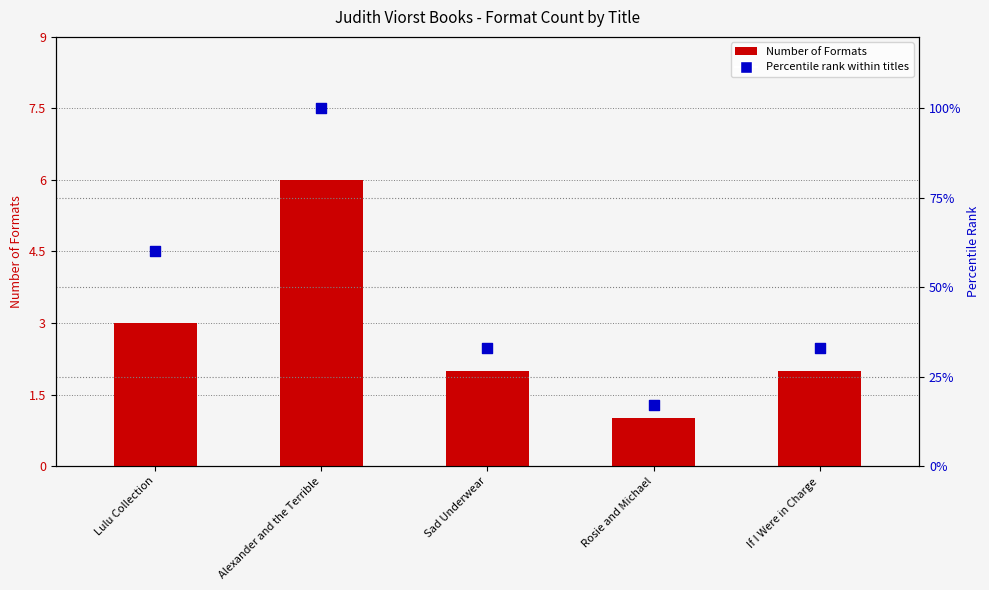

Which series contains the highest Y value?

Percentile rank within titles